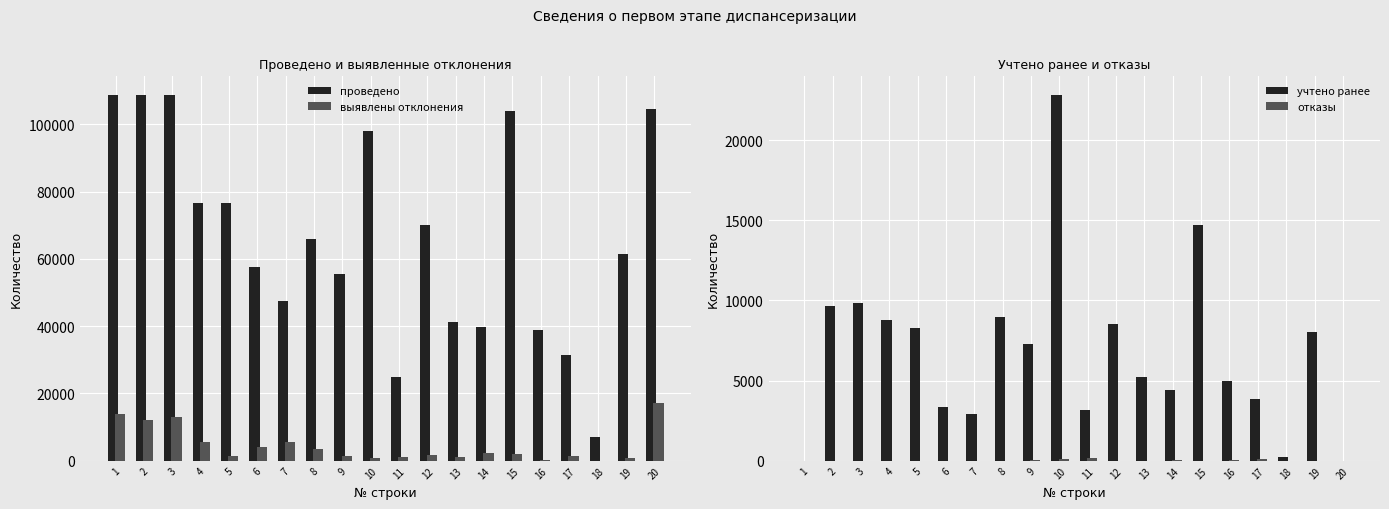

How many bars are there in each group?

4